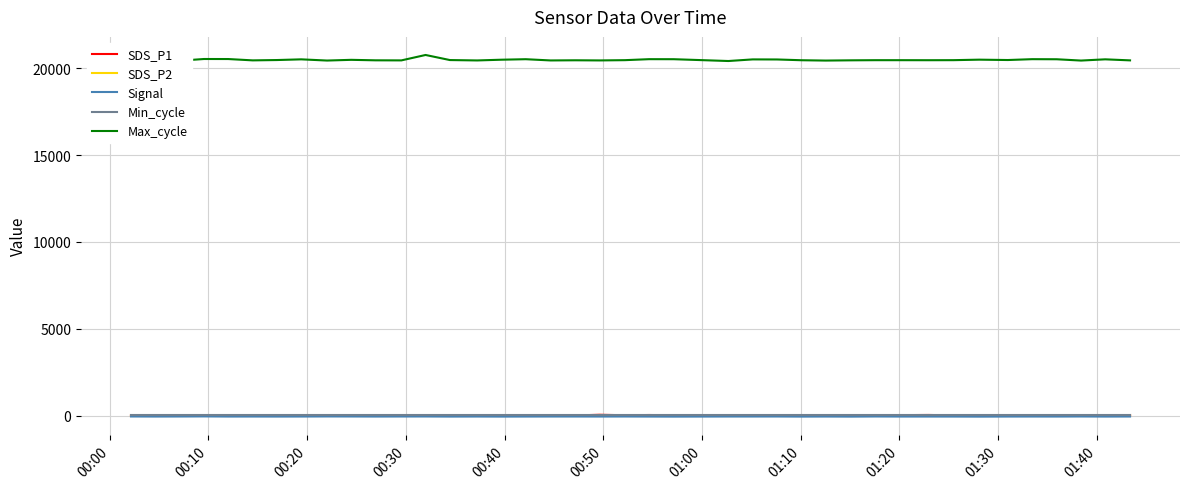

True or false: Signal and SDS_P2 intersect in this chart.

False